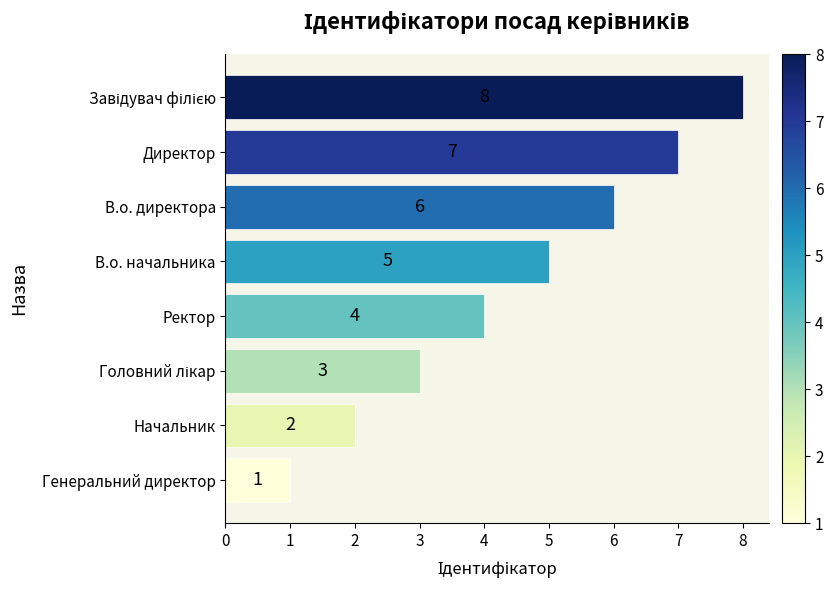

What is the maximum value shown in the chart?

8